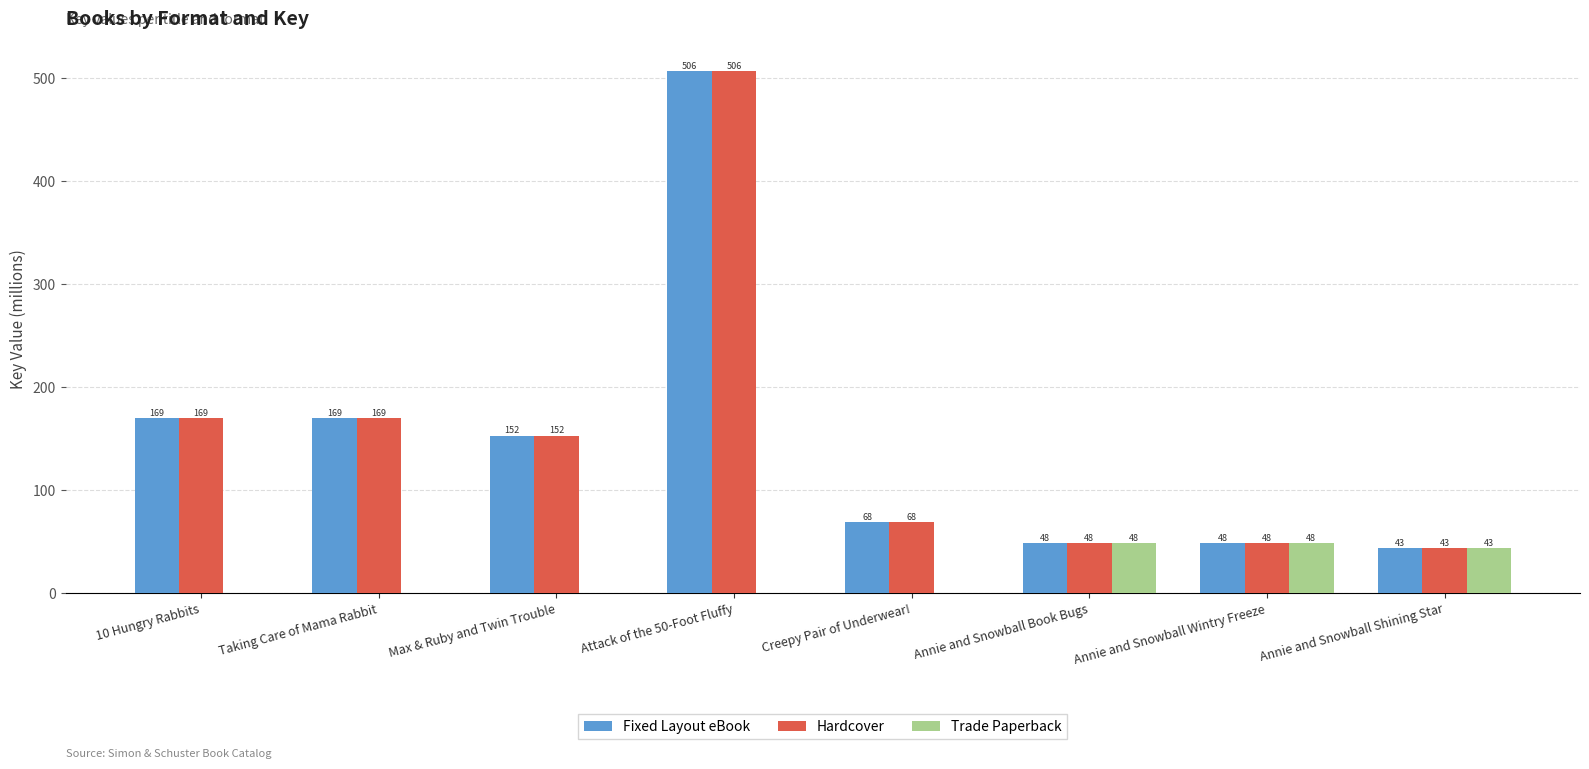

What is the total value across all series at Creepy Pair of Underwear!?

136.5